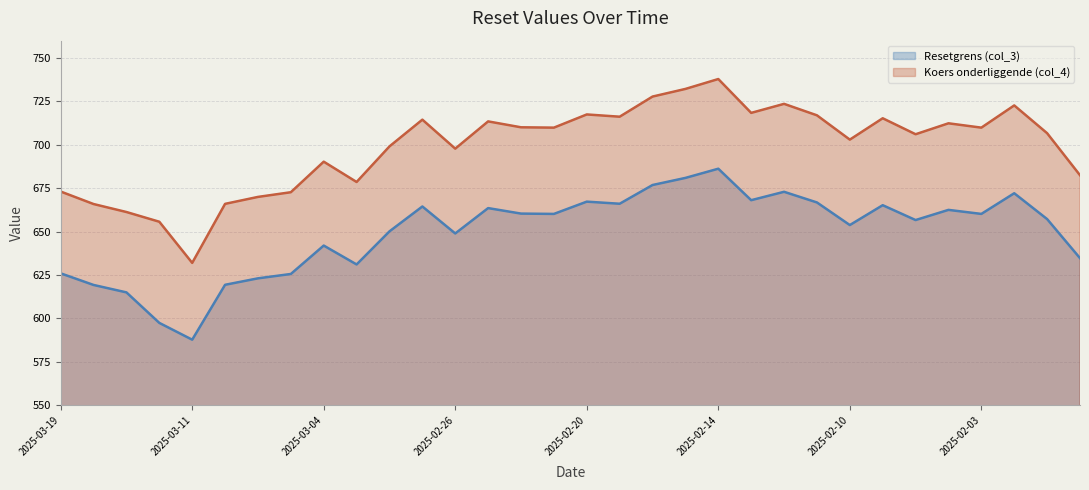

At which category is the sum across all series the highest?

2025-02-14